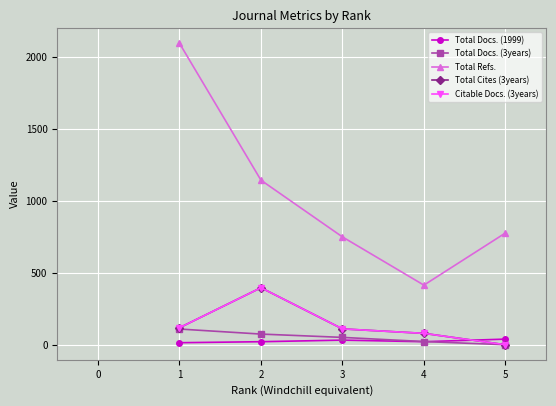

The Total Docs. (1999) series shows 14 at 4. True or false?

False